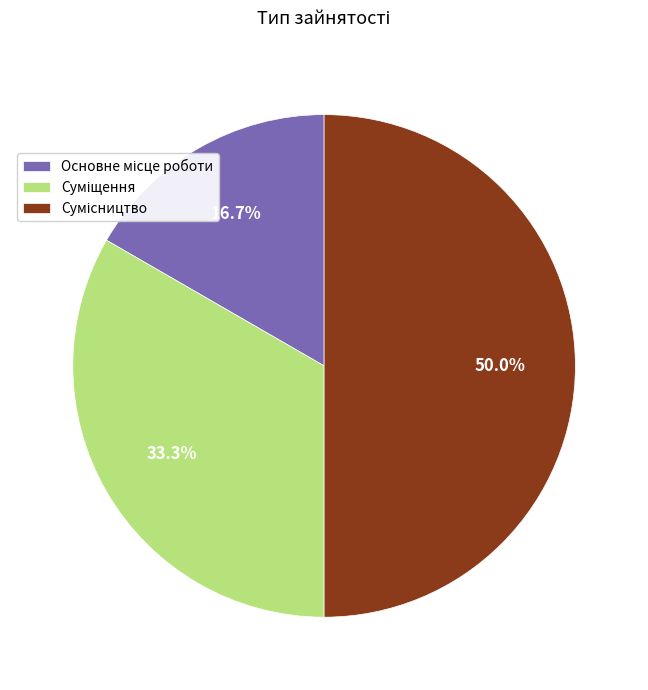

Rank the categories by value from highest to lowest.

Сумісництво, Суміщення, Основне місце роботи